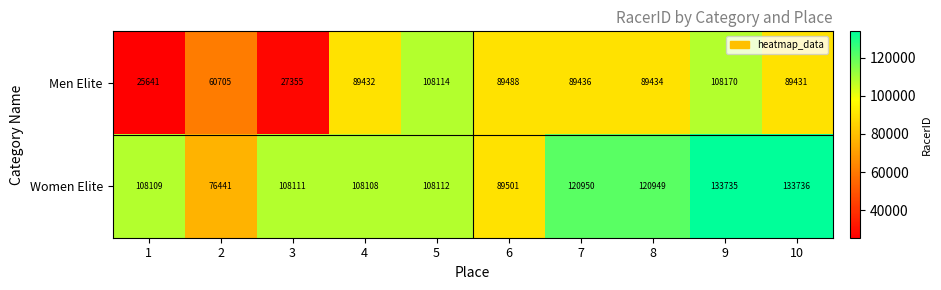

List the series in order of their overall mean, highest first.

Women Elite, Men Elite